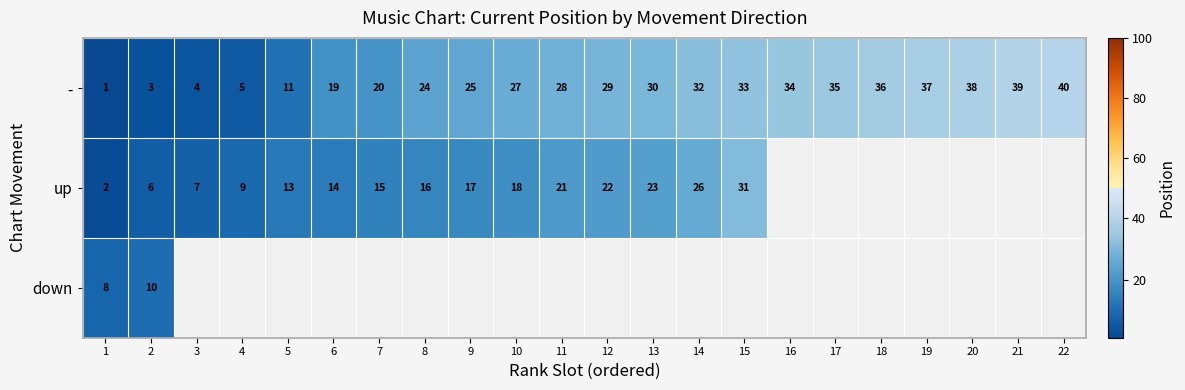

What is the difference between the maximum and second lowest values in the - series?

37